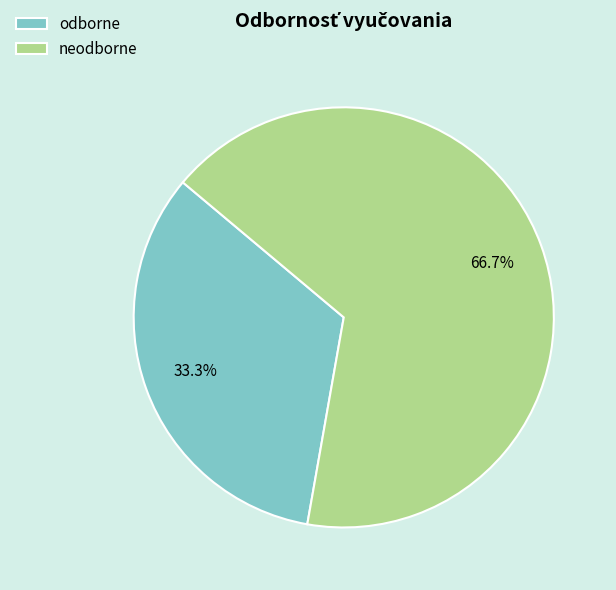

Combined, do neodborne and odborne account for over 50%?

Yes